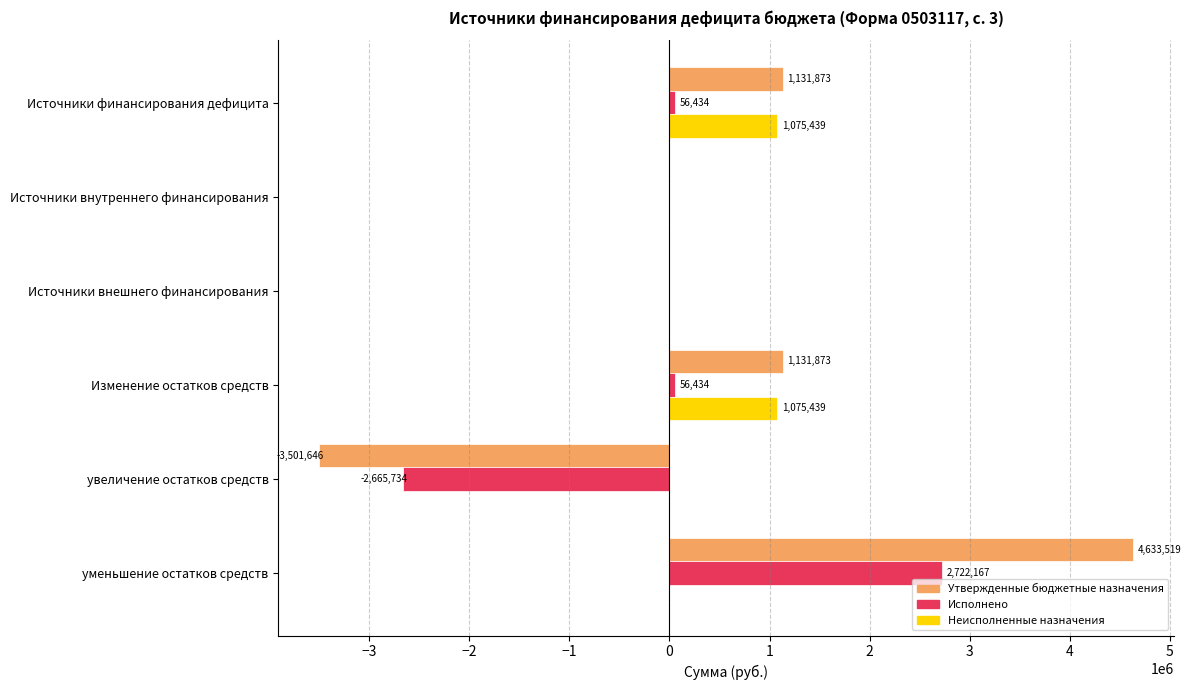

What is the sum of the Утвержденные бюджетные назначения values at увеличение остатков средств and Источники внешнего финансирования?

-3501646.0